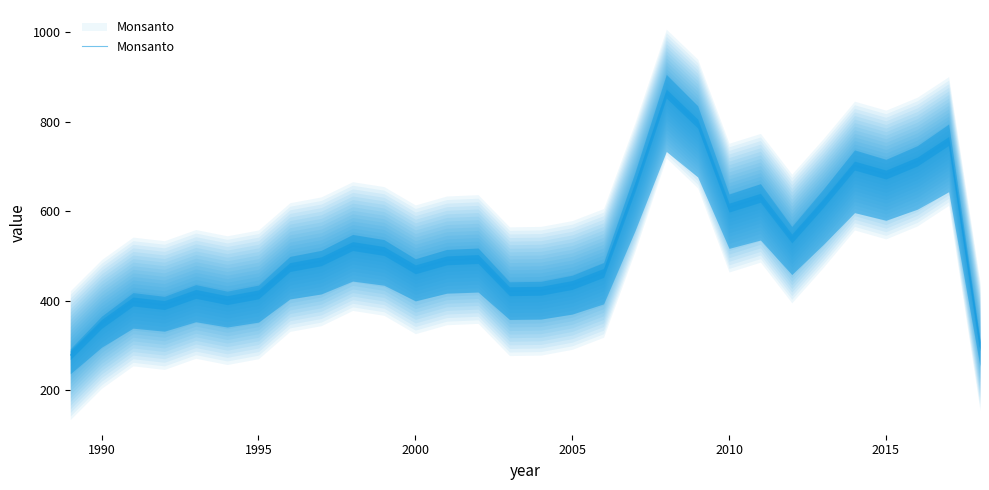

True or false: there are more than 1 points higher than both neighbors.

True